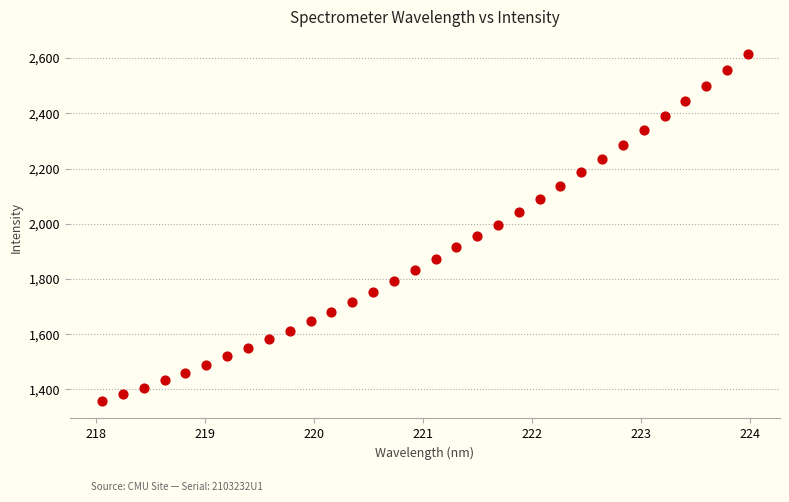

What is the range of Y values (max minus min)?

1256.4